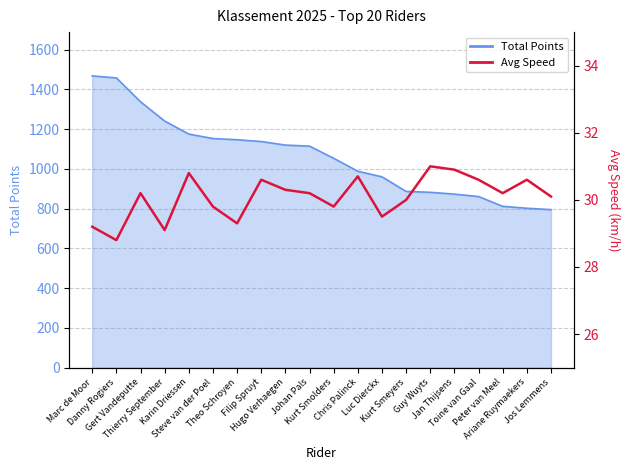

Reading left to right, extract all data points from this chart.

Marc de Moor=29.2	Danny Rogiers=28.8	Gert Vandeputte=30.2	Thierry September=29.1	Karin Driessen=30.8	Steve van der Poel=29.8	Theo Schroyen=29.3	Filip Spruyt=30.6	Hugo Verhaegen=30.3	Johan Pals=30.2	Kurt Smolders=29.8	Chris Palinck=30.7	Luc Dierckx=29.5	Kurt Smeyers=30.0	Guy Wuyts=31.0	Jan Thijsens=30.9	Toine van Gaal=30.6	Peter van Meel=30.2	Ariane Ruymaekers=30.6	Jos Lemmens=30.1